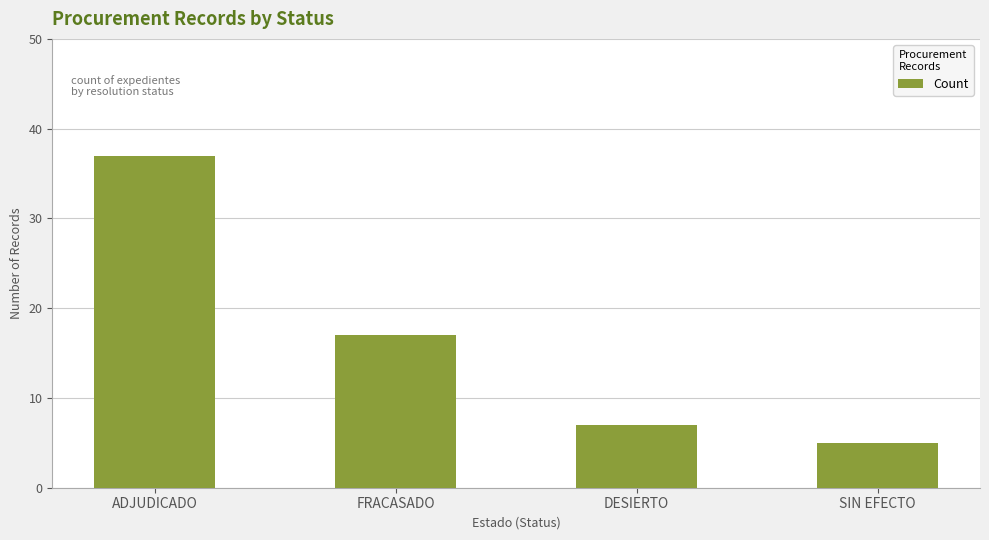

What is the change in value from FRACASADO to SIN EFECTO?

-12